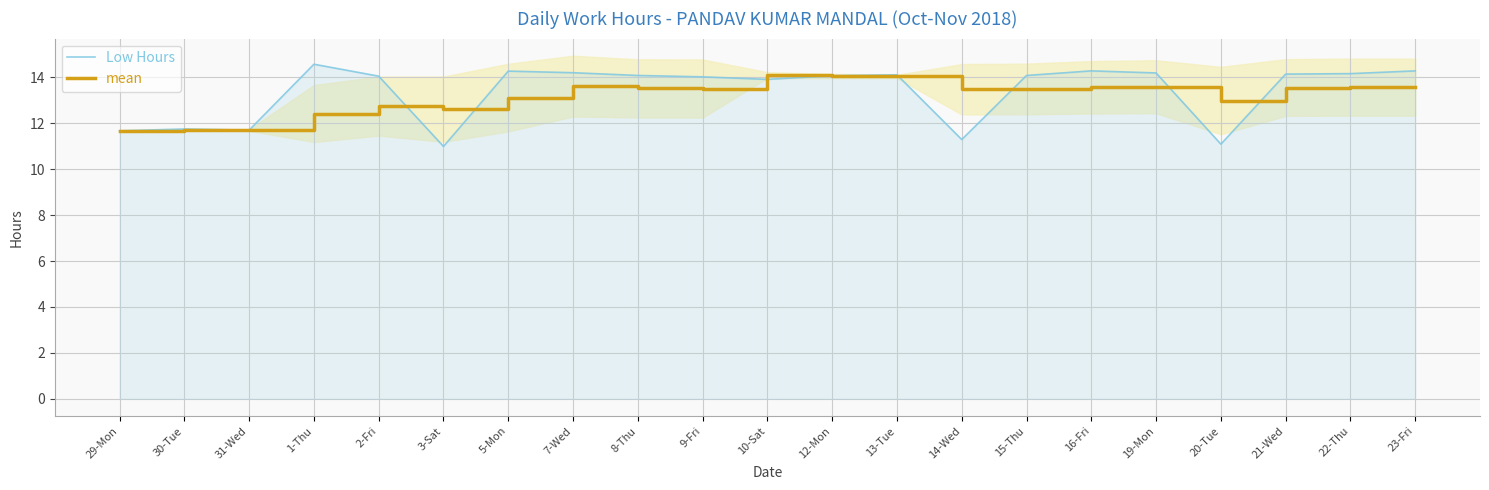

How many distinct data groups are displayed?

2